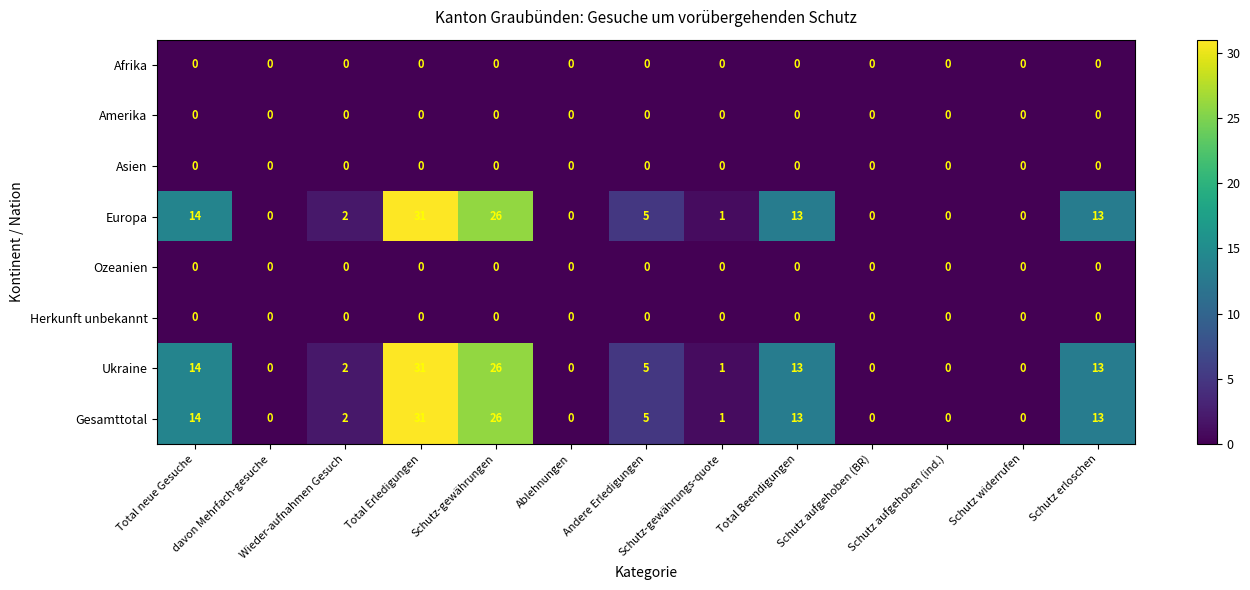

Which label corresponds to the largest value in the chart?

Total Erledigungen